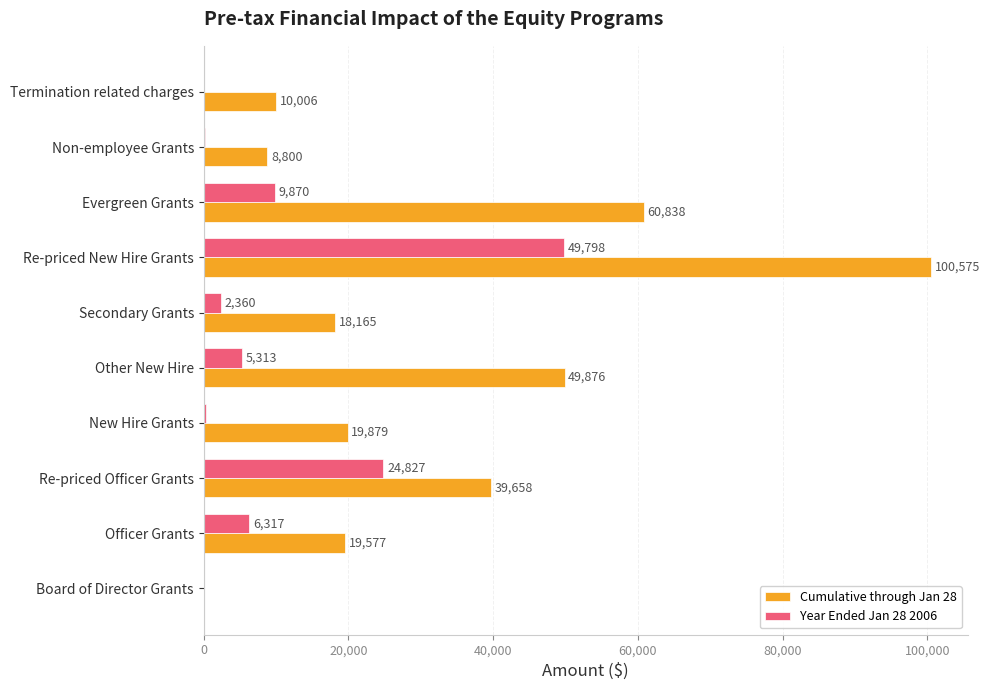

Is it true that Year Ended Jan 28 2006 equals 17279 at Evergreen Grants?

False